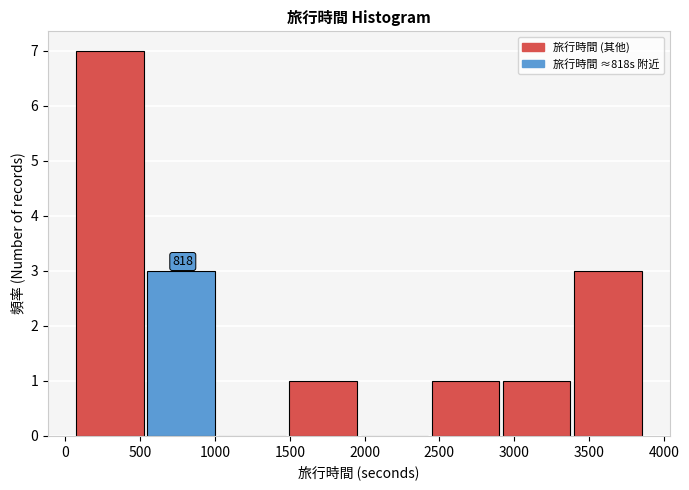

Over which range of the x-axis is the bar tallest?

50 to 550